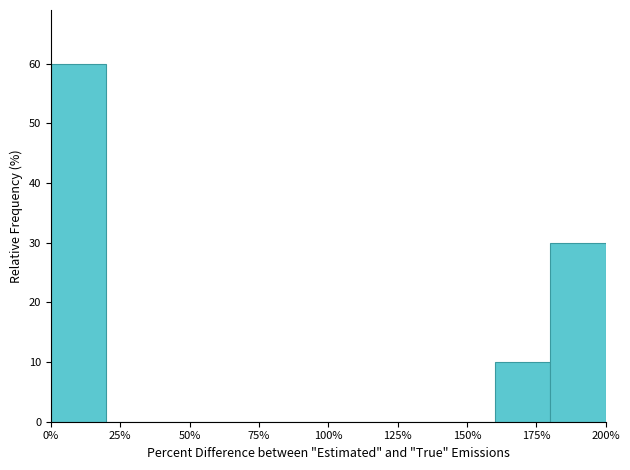

Reading left to right, list every bar in this chart as the range it spans on the x-axis followed by its height. The values are not printed on the chart, so give them approximately, as read against the axis.

0 to 20: 60
20 to 40: 0
40 to 60: 0
60 to 80: 0
80 to 100: 0
100 to 120: 0
120 to 140: 0
140 to 160: 0
160 to 180: 10
180 to 200: 30